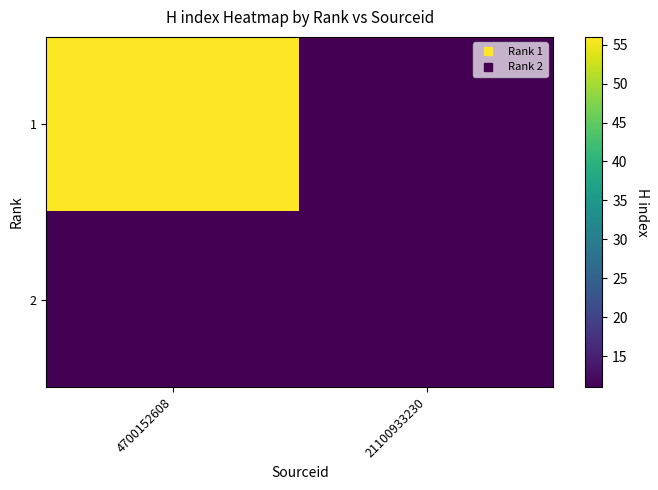

Rank the series by their average value, from highest to lowest.

1, 2